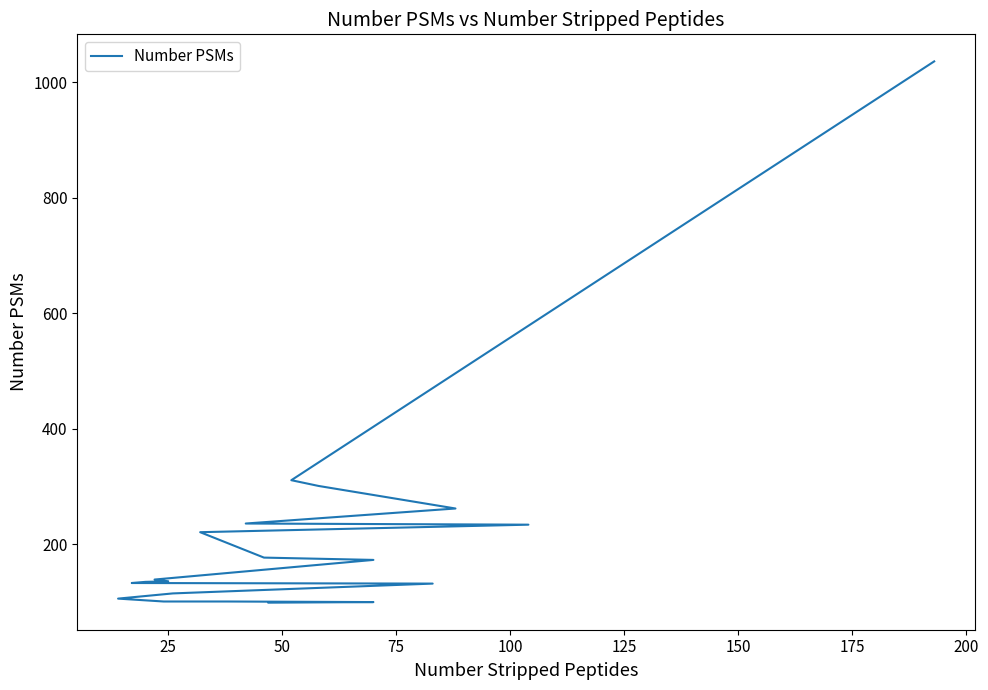

What is the label of the 18th point from the right?

50